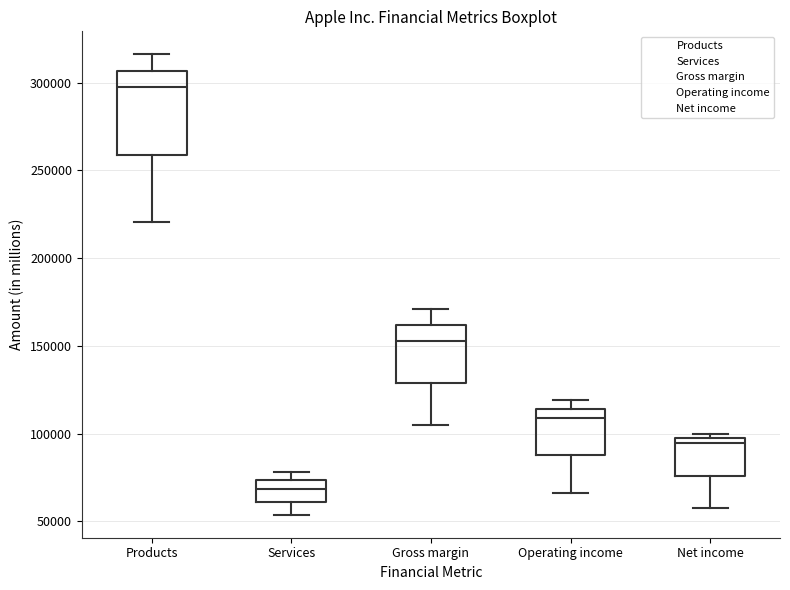

Reading left to right, transcribe this box plot: for each box, give where its median line is, the range the box spans, and where its two whiskers end, as read against the y-axis. The values are not printed on the chart, so give them approximately, as read against the axis.

Products: median 295000, box 260000 to 305000, whiskers 220000 to 315000
Services: median 70000, box 60000 to 75000, whiskers 55000 to 80000
Gross margin: median 155000, box 130000 to 160000, whiskers 105000 to 170000
Operating income: median 110000, box 90000 to 115000, whiskers 65000 to 120000
Net income: median 95000 (just below the box's upper edge), box 75000 to 95000, whiskers 55000 to 100000